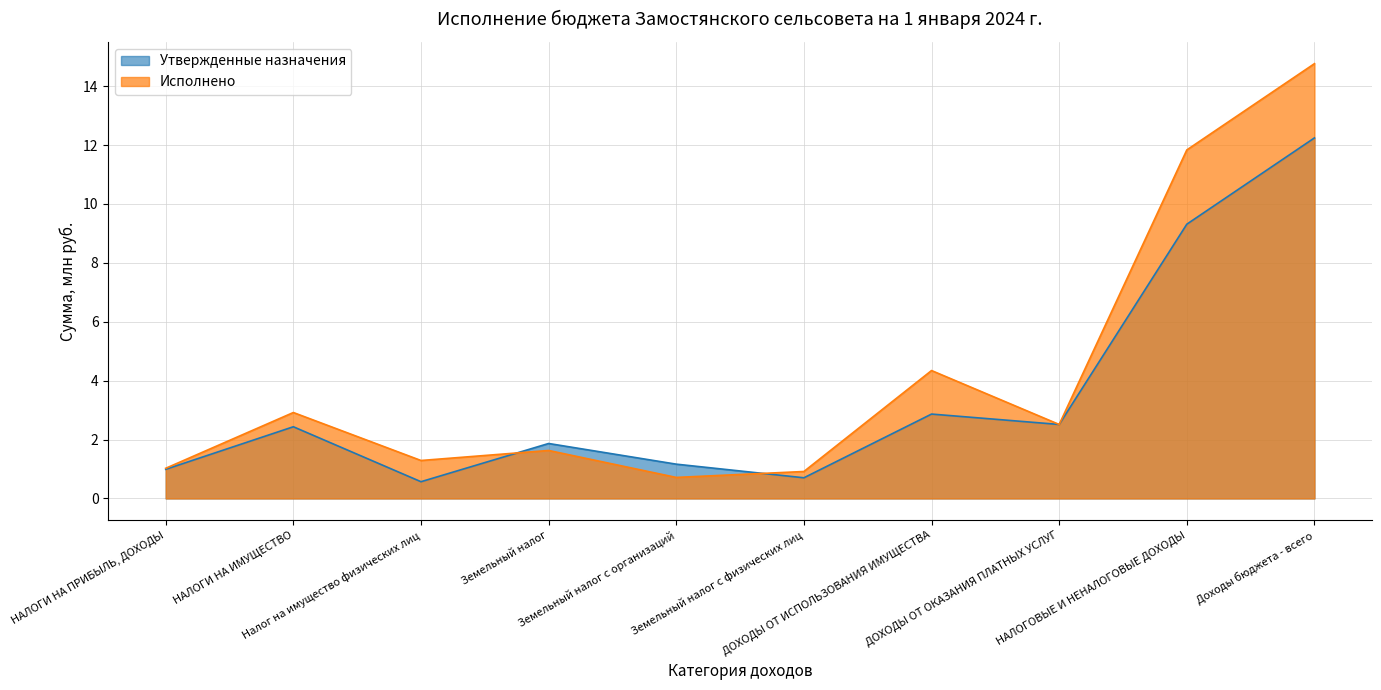

Reading left to right, transcribe all the data shown in this chart.

Утвержденные назначения: 1.0	2.4	0.6	1.9	1.2	0.7	2.9	2.5	9.3	12.2
Исполнено: 1.0	2.9	1.3	1.6	0.7	0.9	4.3	2.5	11.8	14.8